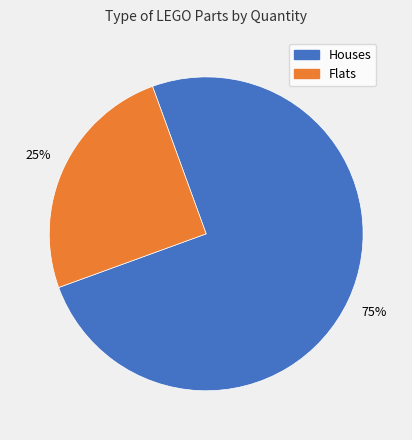

Count the number of slices in the pie.

2